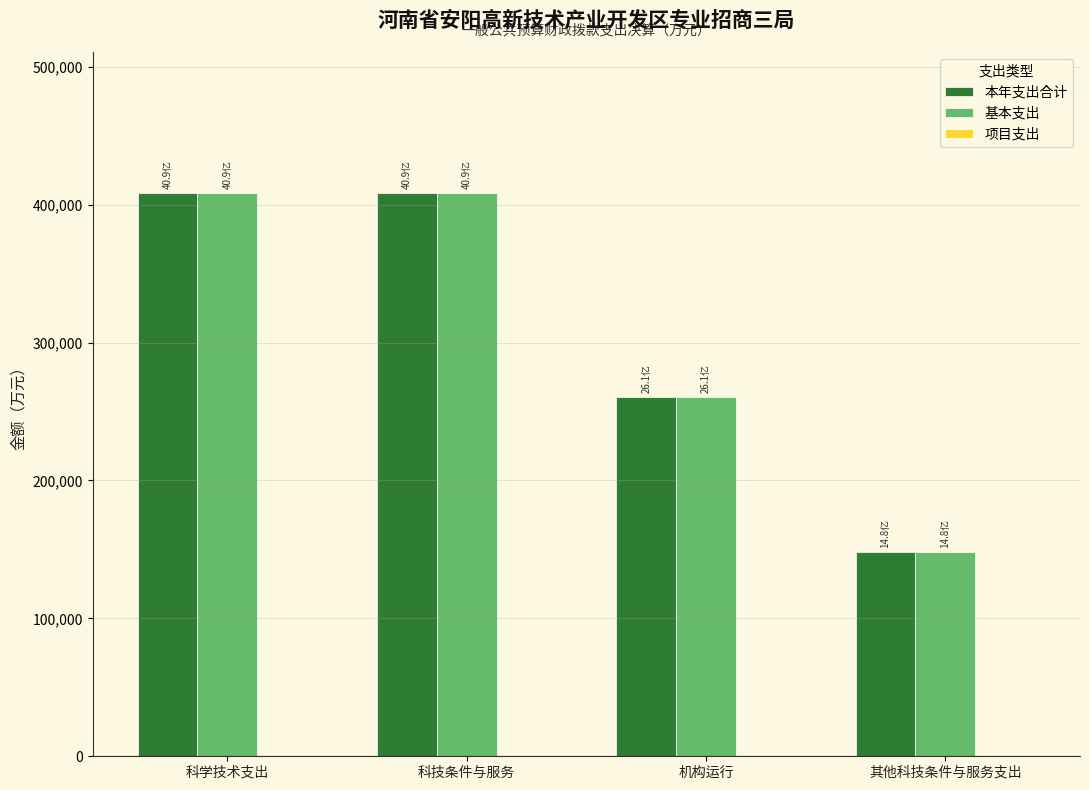

The 本年支出合计 series shows 698517.6 at 科技条件与服务. True or false?

False